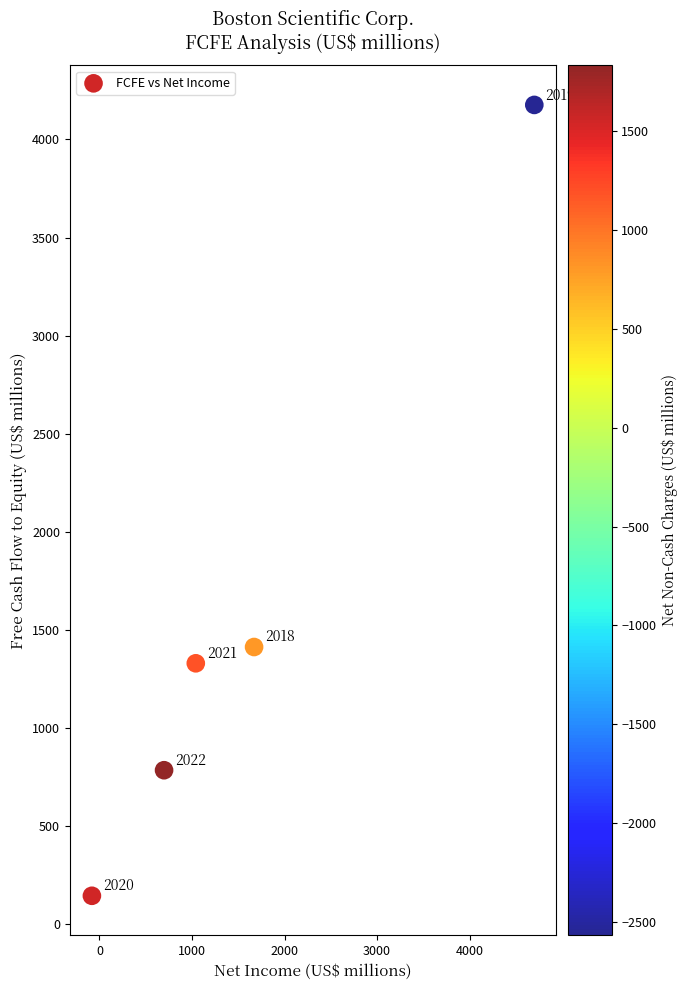

What is the average X value?

1606